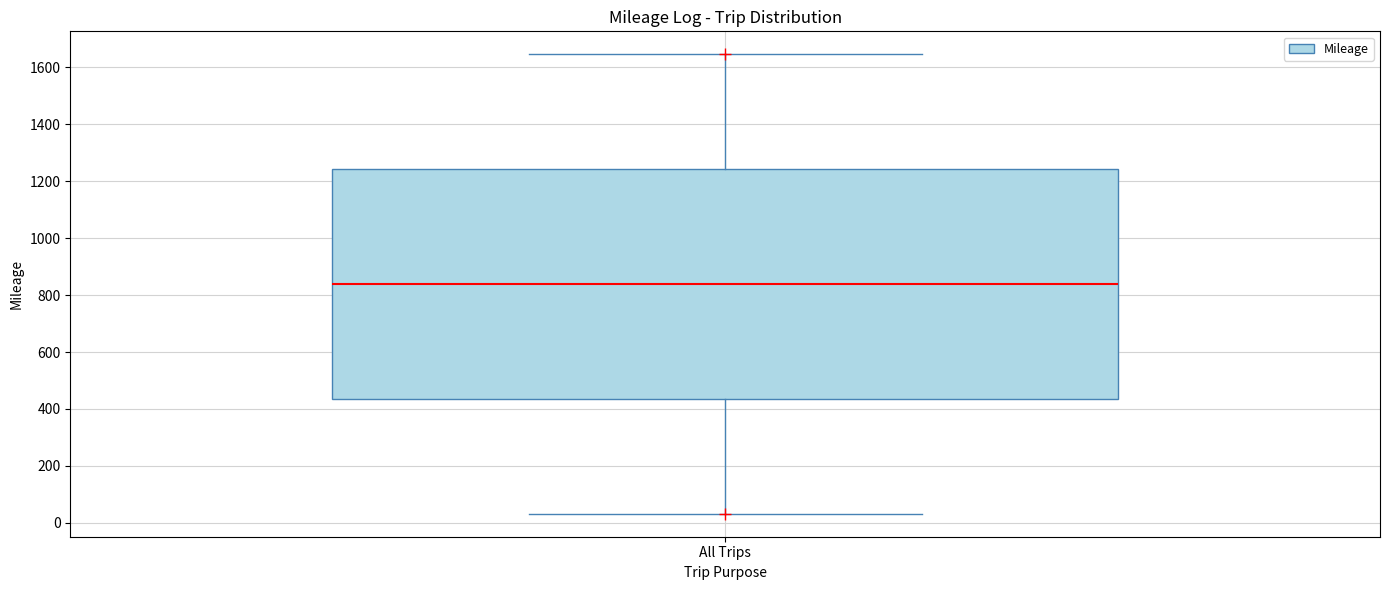

Transcribe this box plot: give where the median line is, the range the box spans, and where the two whiskers end, as read against the y-axis. The values are not printed on the chart, so give them approximately, as read against the axis.

median 840, box 440 to 1240, whiskers 40 to 1640